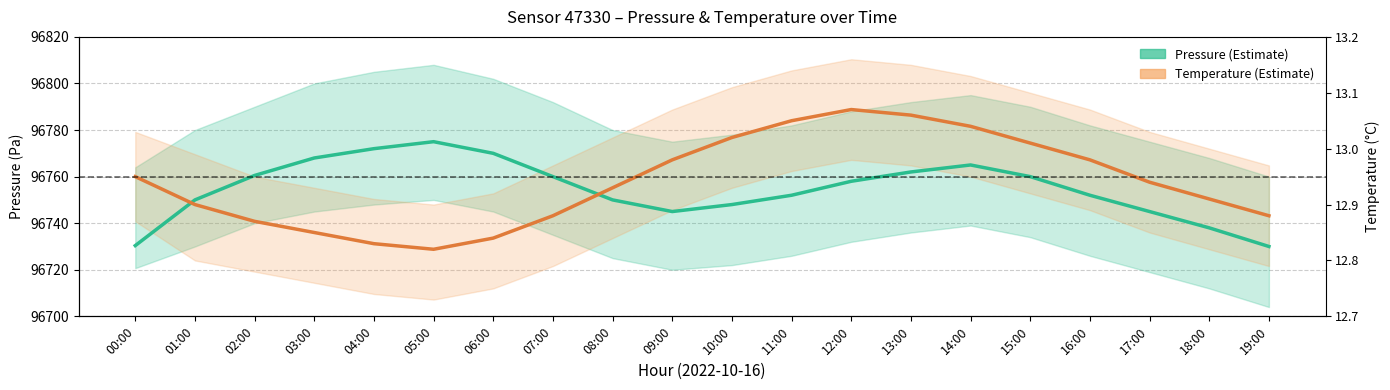

At which category does Pressure (Pa) reach its first local valley?

09:00